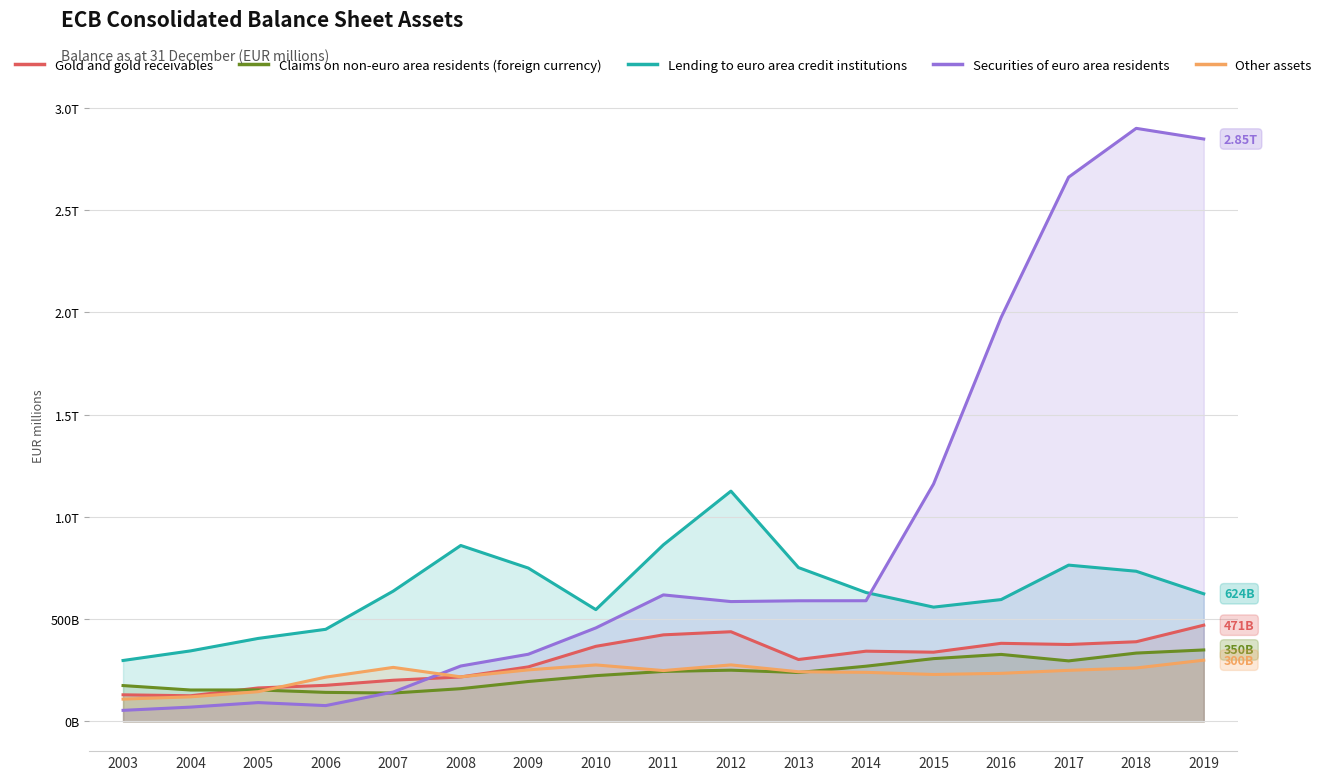

Does the chart have visible grid lines?

Yes